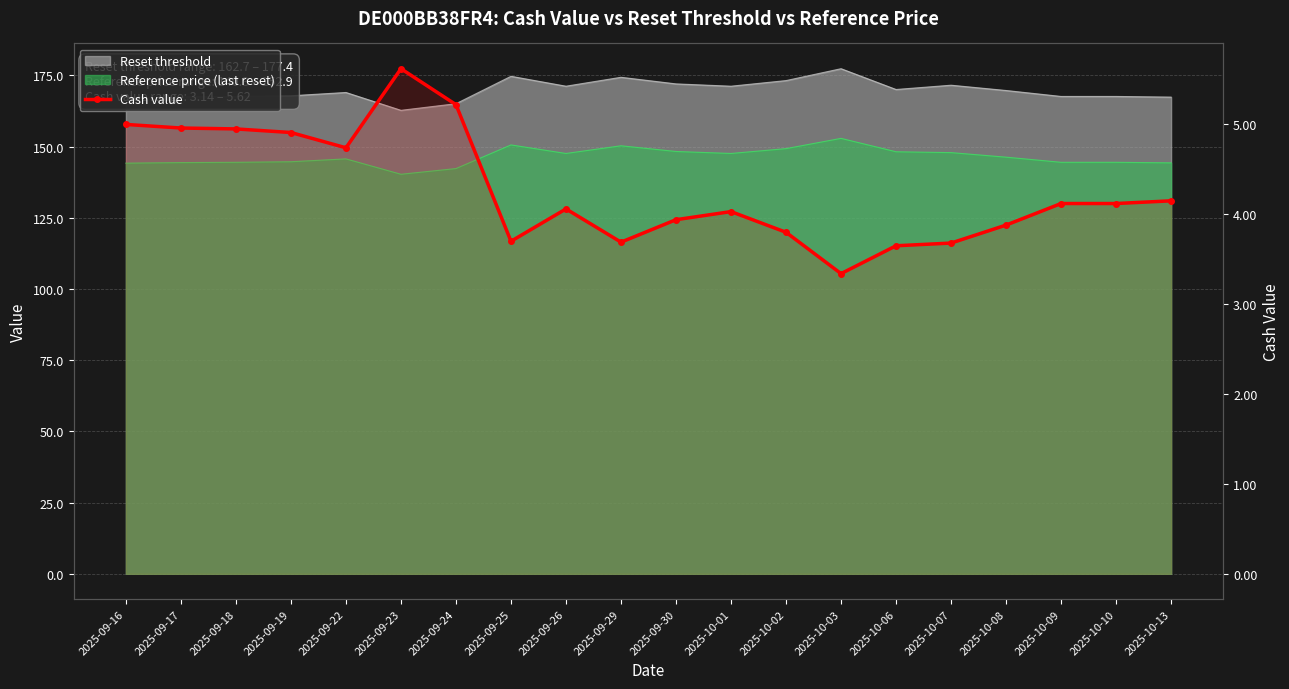

At which label is the value closest to 4?

2025-10-01